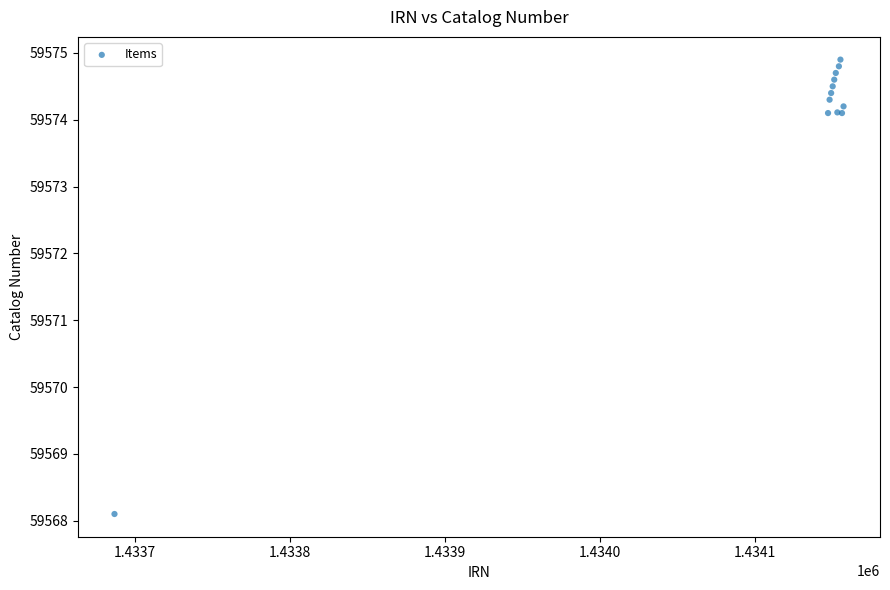

What Y value in the scatter plot is closest to 59571?

59568.1